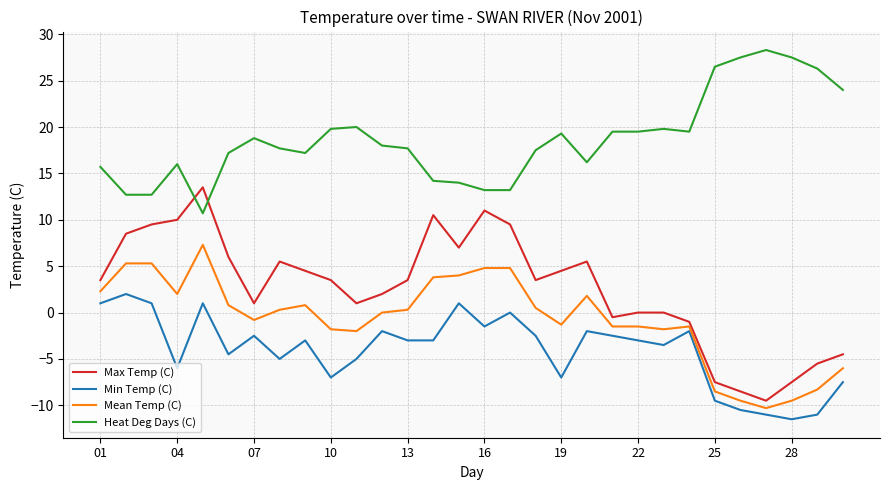

What is the minimum value shown in the chart?

-11.5